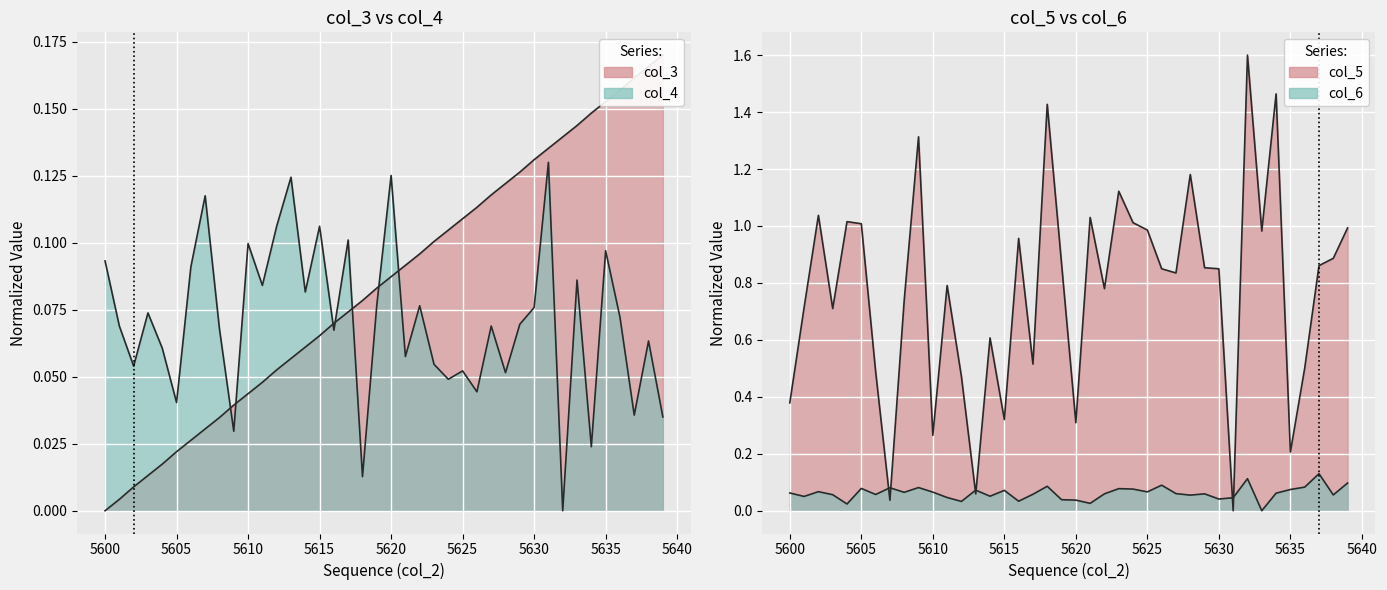

The value of col_6 at 5630 is 0.1. True or false?

False